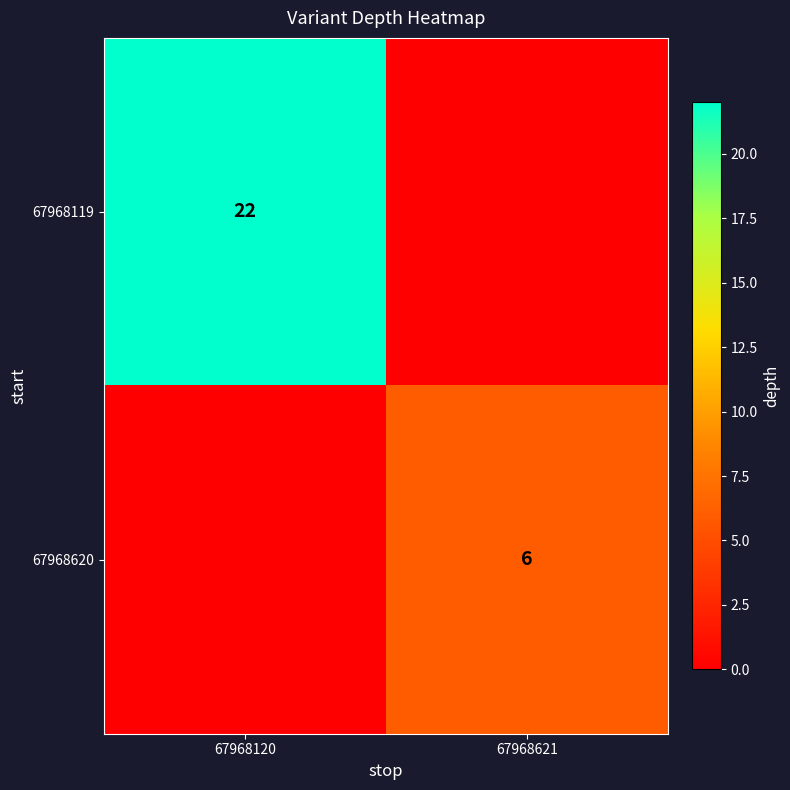

At how many categories does at least one series exceed 3?

2